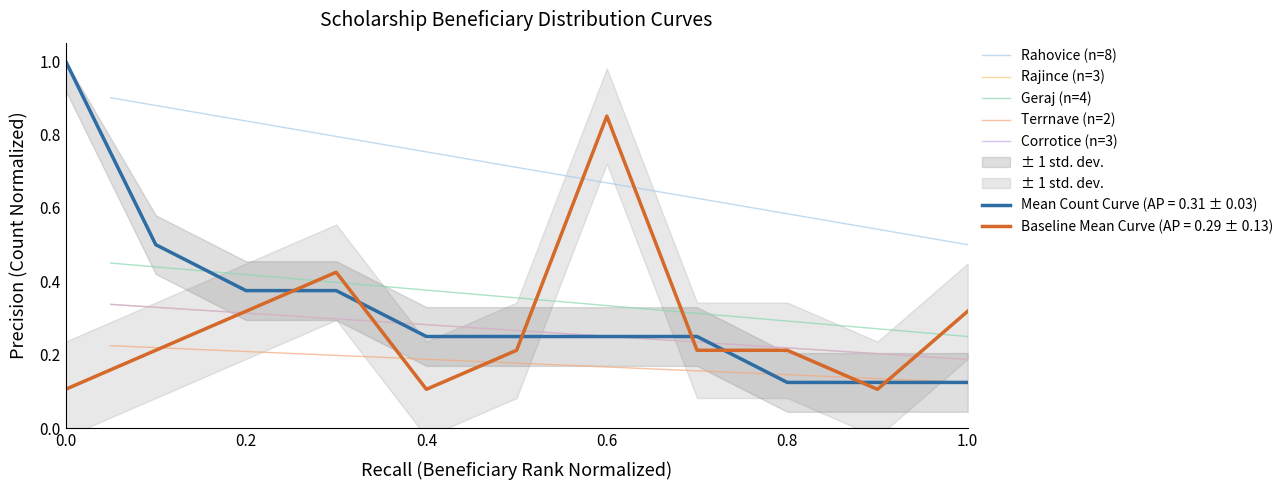

What is the lowest value of the Geraj (n=4) series?

0.2